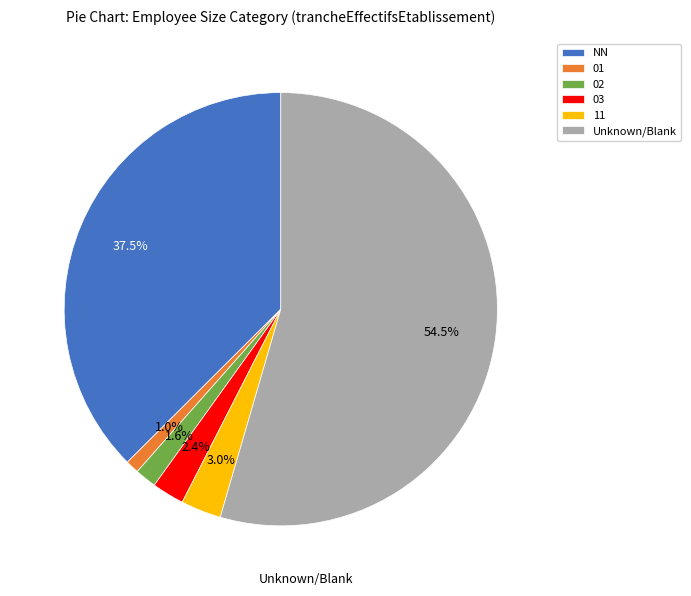

To the nearest percent, what is the combined percentage of 01 and 02?

3%